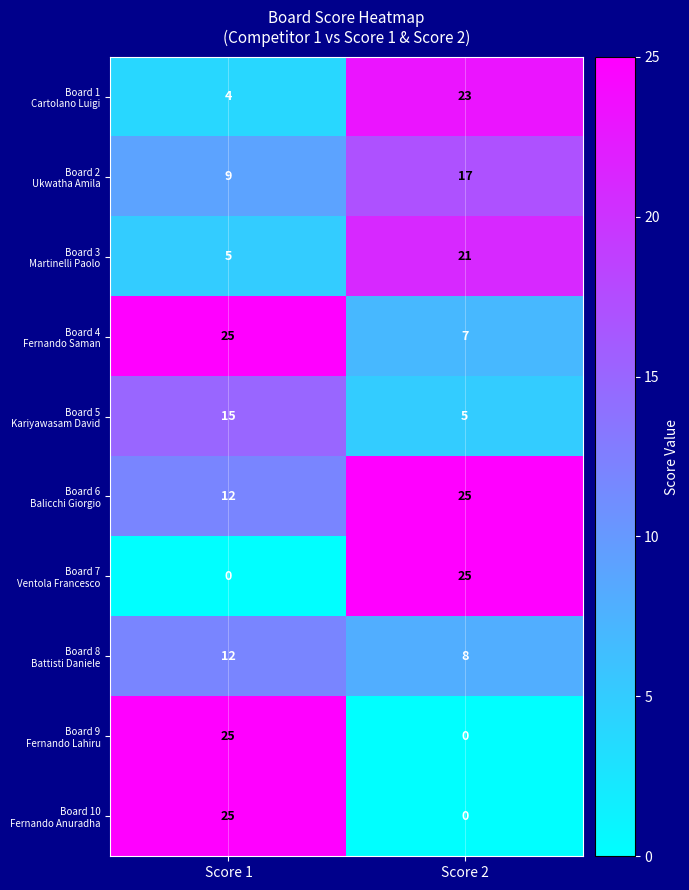

What is the maximum value shown in the chart?

25